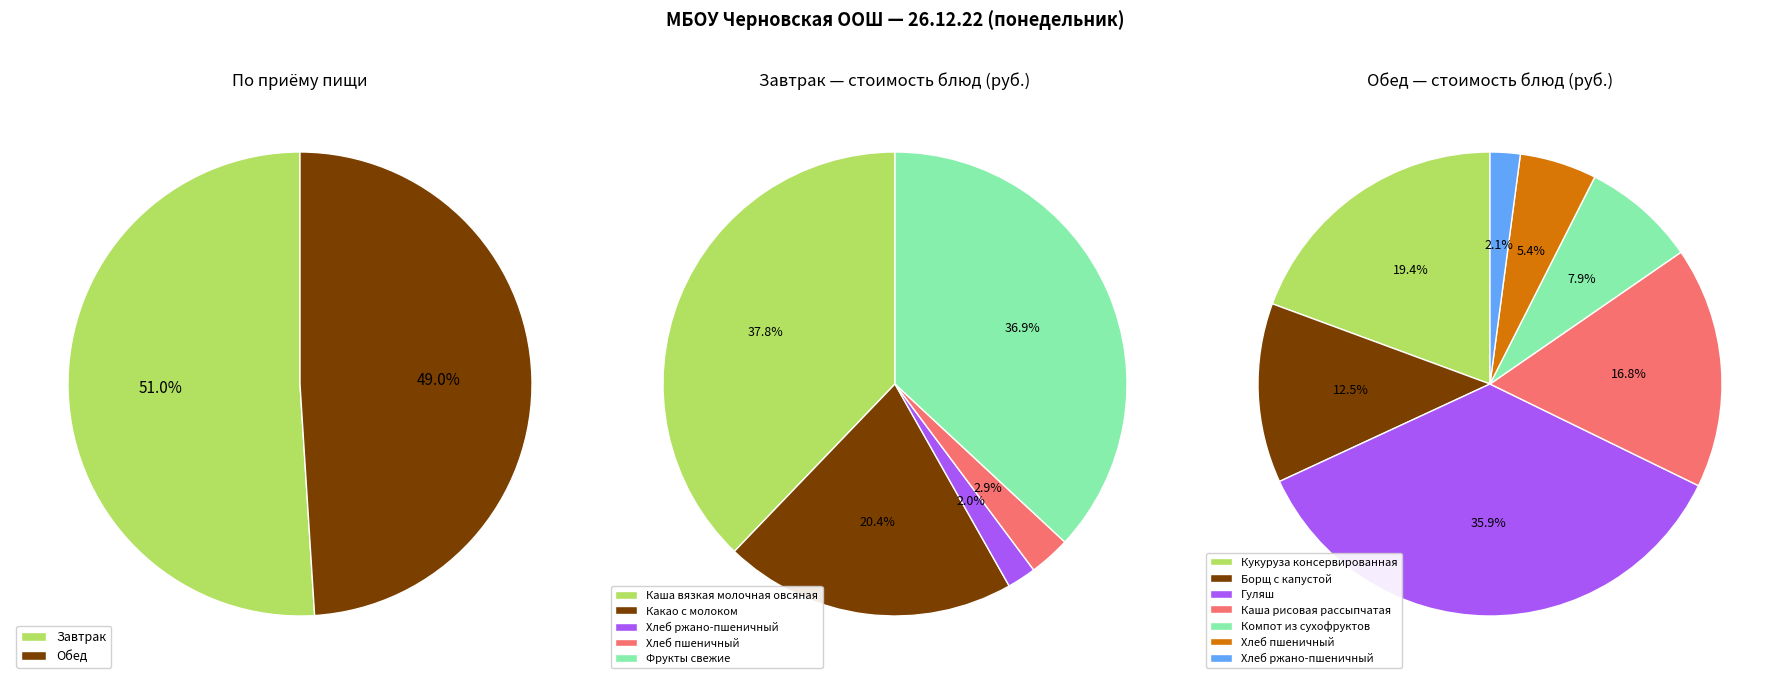

Does any single category account for the majority?

No